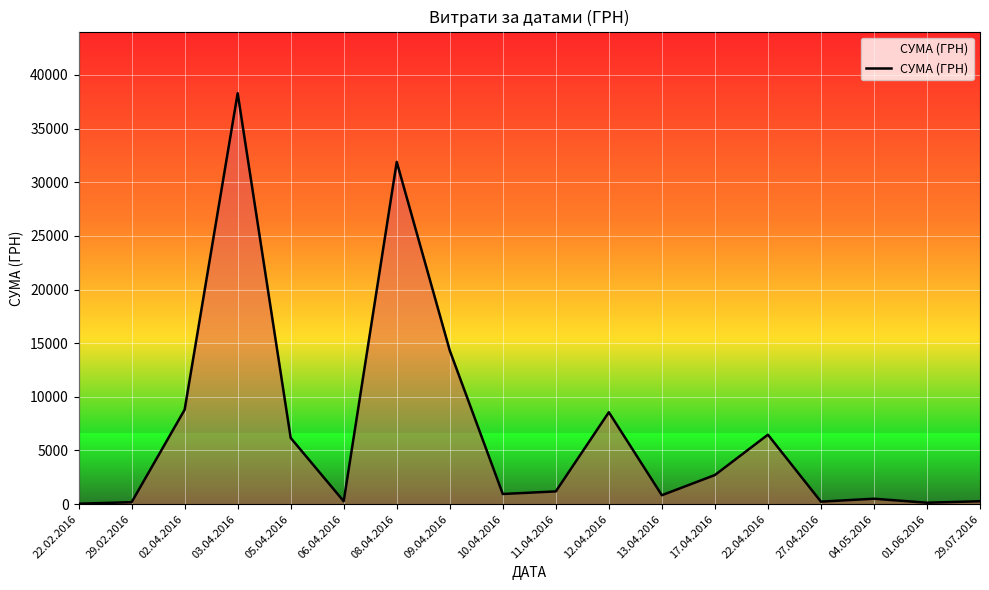

What is the approximate value at 27.04.2016?

232.0